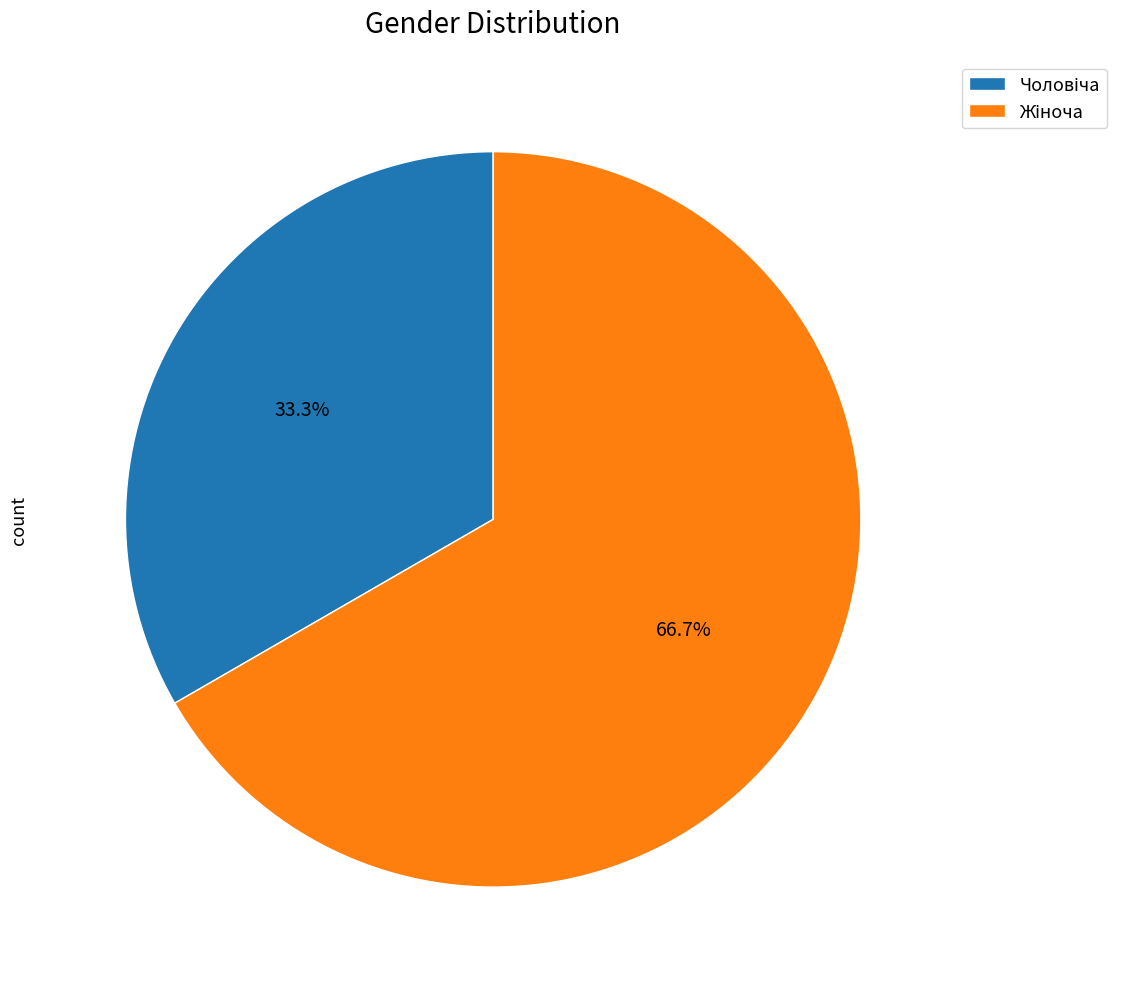

Is there any slice that represents more than half of the pie?

Yes